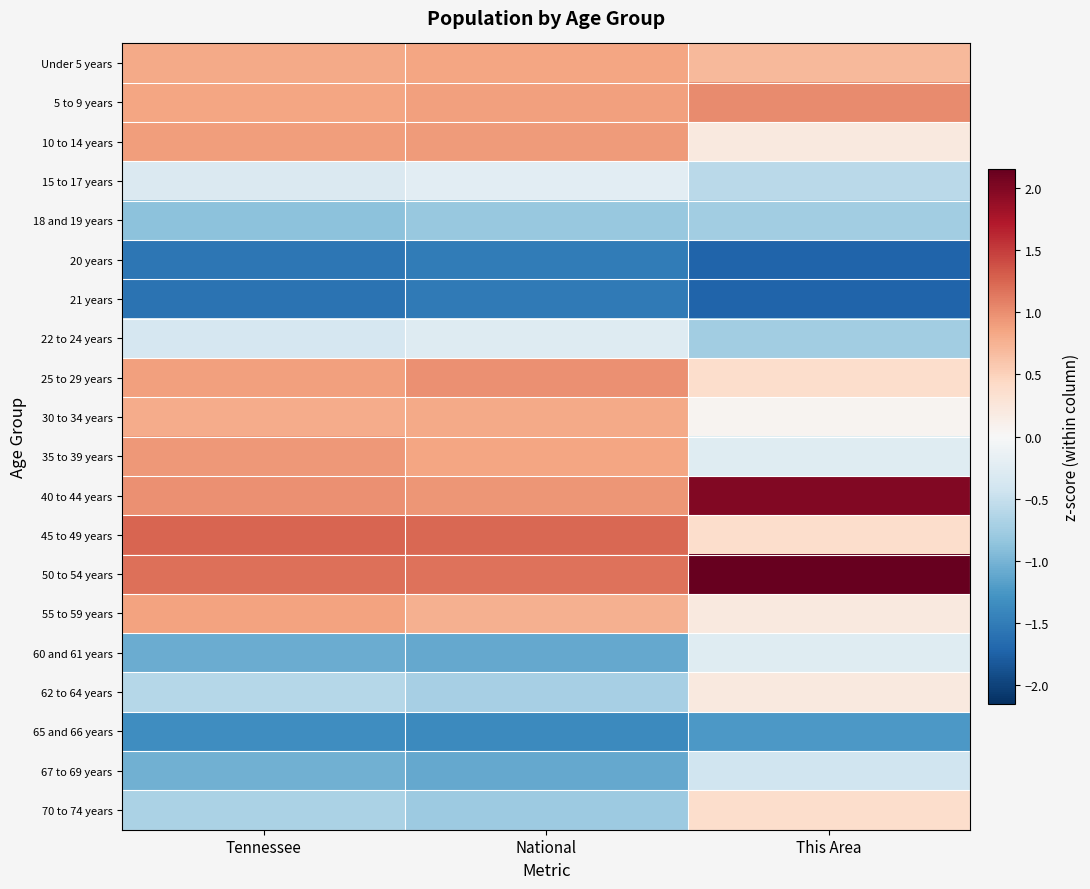

Reading right to left, transcribe all the data shown in this chart.

Under 5 years: This Area=0.7	National=0.9	Tennessee=0.8
5 to 9 years: This Area=1.0	National=0.9	Tennessee=0.8
10 to 14 years: This Area=0.2	National=0.9	Tennessee=0.9
15 to 17 years: This Area=-0.6	National=-0.2	Tennessee=-0.3
18 and 19 years: This Area=-0.8	National=-0.8	Tennessee=-0.9
20 years: This Area=-1.7	National=-1.5	Tennessee=-1.6
21 years: This Area=-1.7	National=-1.5	Tennessee=-1.6
22 to 24 years: This Area=-0.8	National=-0.3	Tennessee=-0.4
25 to 29 years: This Area=0.4	National=1.0	Tennessee=0.9
30 to 34 years: This Area=0.1	National=0.8	Tennessee=0.8
35 to 39 years: This Area=-0.3	National=0.9	Tennessee=0.9
40 to 44 years: This Area=2.0	National=1.0	Tennessee=1.0
45 to 49 years: This Area=0.4	National=1.2	Tennessee=1.3
50 to 54 years: This Area=2.2	National=1.2	Tennessee=1.2
55 to 59 years: This Area=0.2	National=0.8	Tennessee=0.9
60 and 61 years: This Area=-0.3	National=-1.1	Tennessee=-1.1
62 to 64 years: This Area=0.2	National=-0.7	Tennessee=-0.6
65 and 66 years: This Area=-1.2	National=-1.4	Tennessee=-1.3
67 to 69 years: This Area=-0.4	National=-1.1	Tennessee=-1.0
70 to 74 years: This Area=0.4	National=-0.8	Tennessee=-0.7